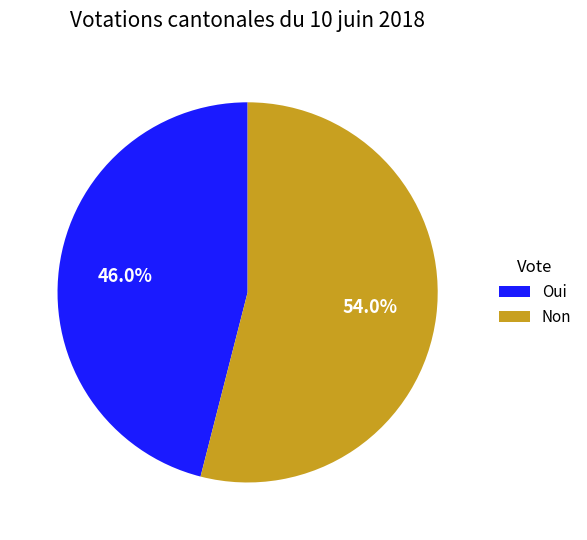

How many slices are in this pie chart?

2